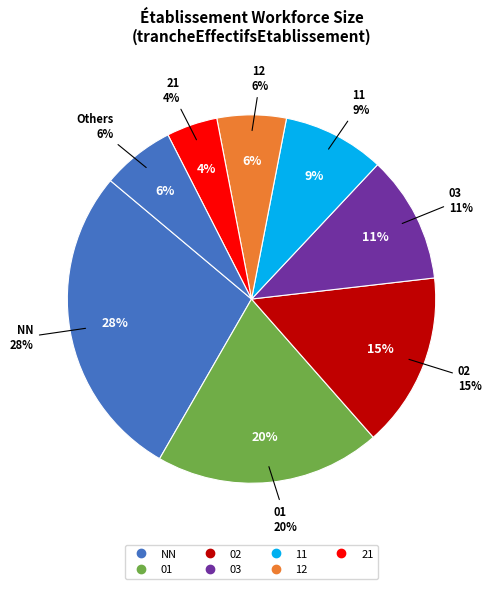

How much of the chart is everything except 31?

98.7%